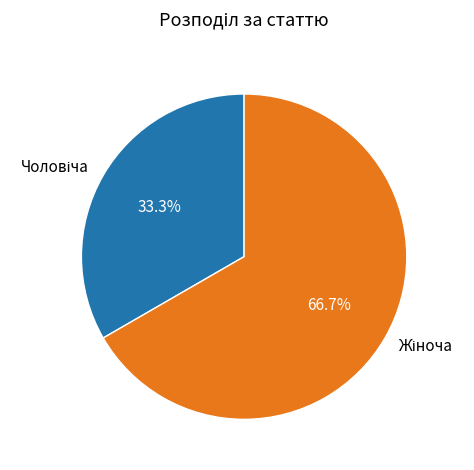

Does any single category account for the majority?

Yes